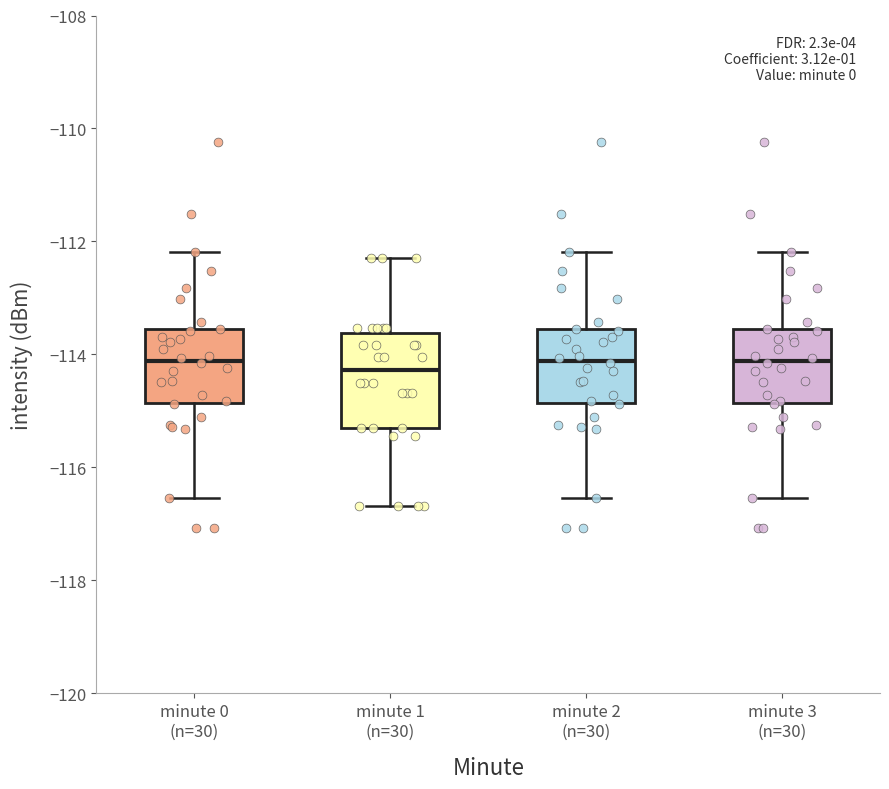

Comparing the boxes themselves (not the whiskers), which one is the tallest?

minute 1 (n=30)